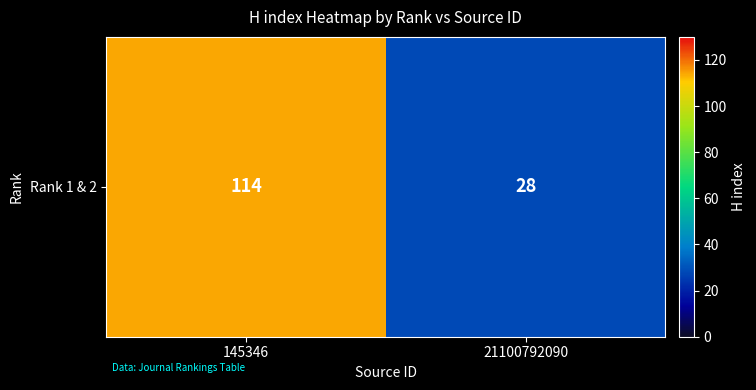

What is the average value?

71